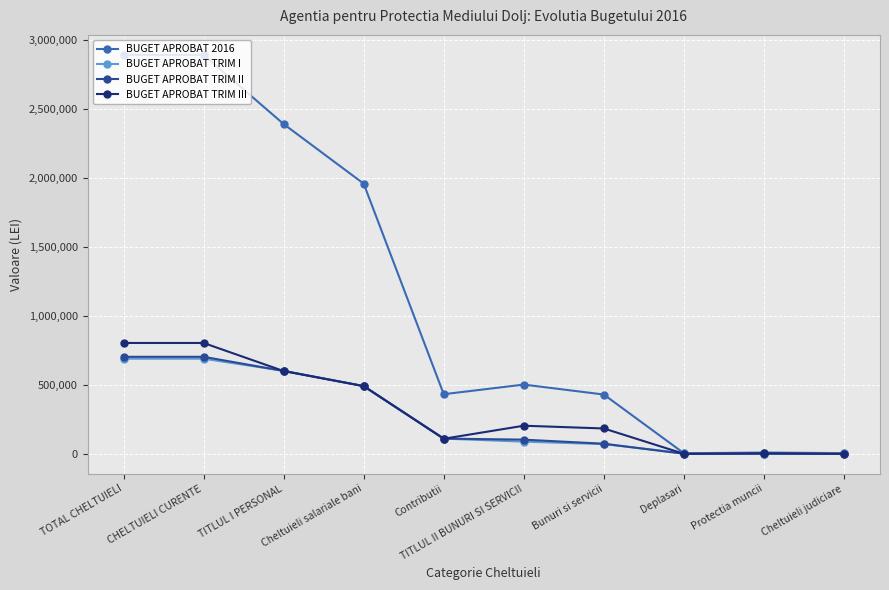

What value does the BUGET APROBAT TRIM II series have at TITLUL I PERSONAL?

601100